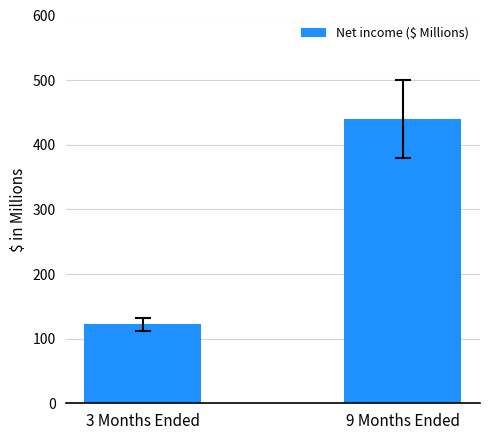

How many bars are there in total?

2